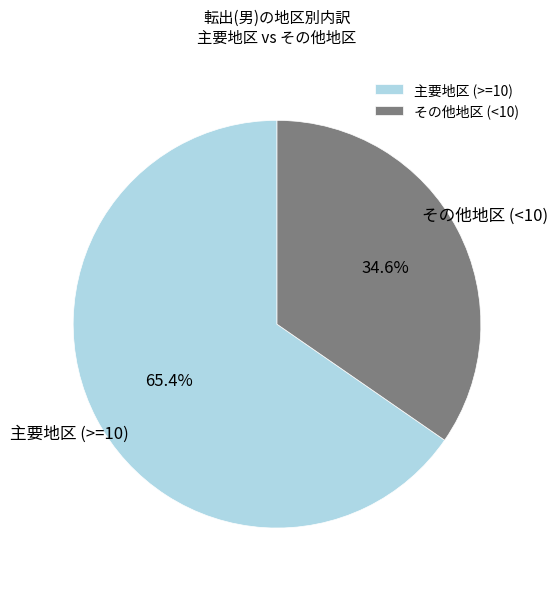

Does any single category account for the majority?

Yes